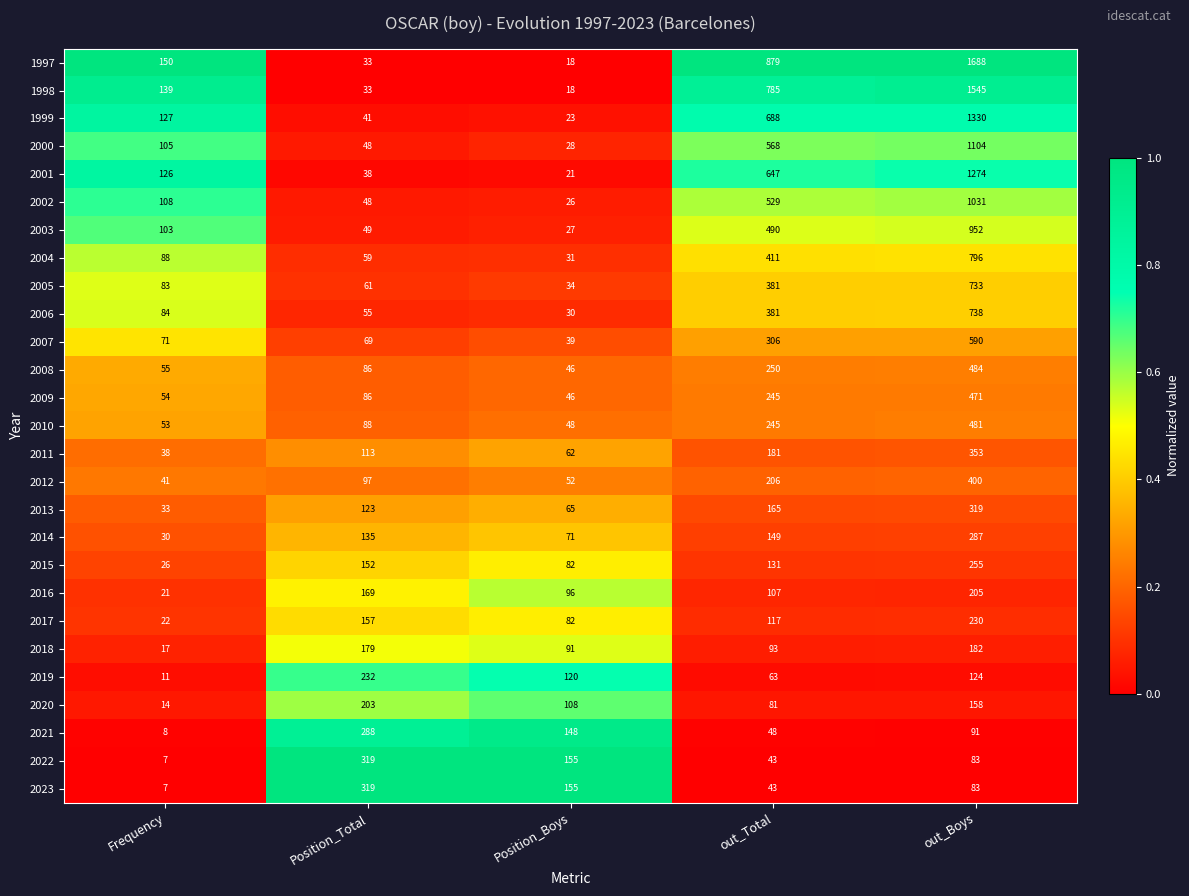

Count the number of categories in the chart.

5